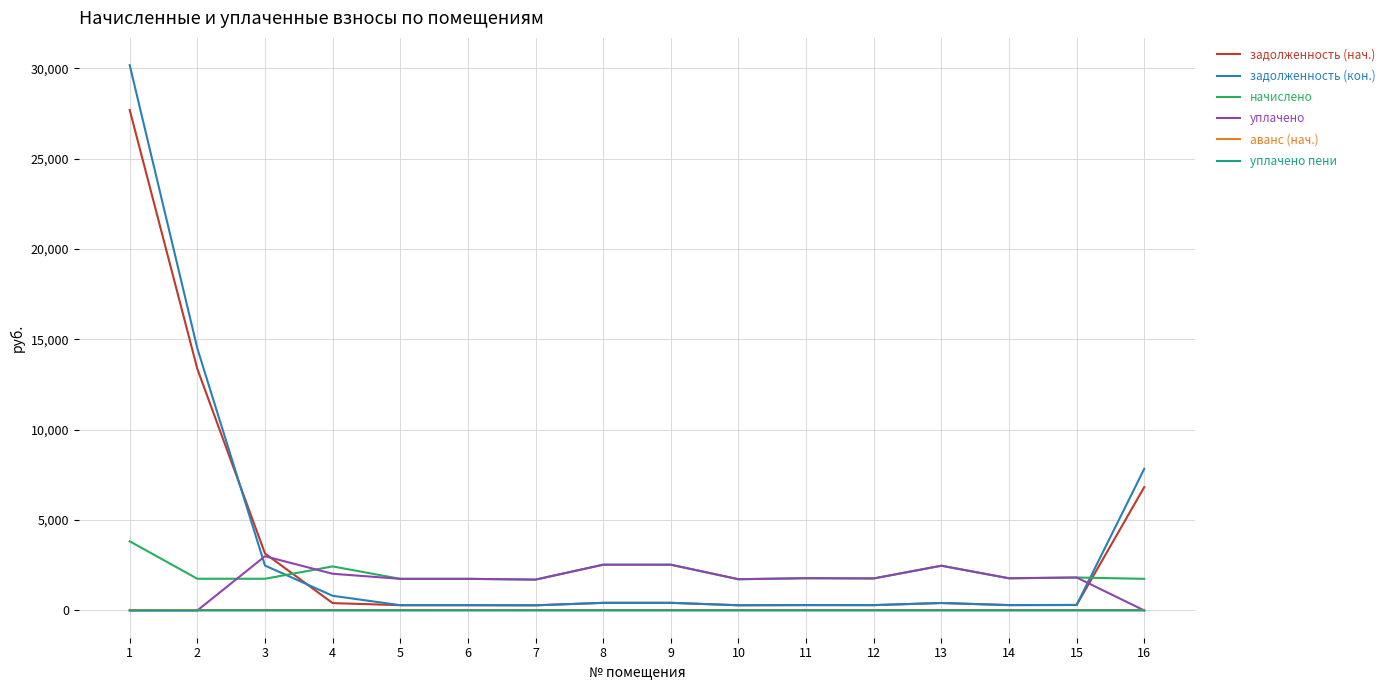

Is the value of задолженность (кон.) at 6 greater than the value of уплачено at 13?

No